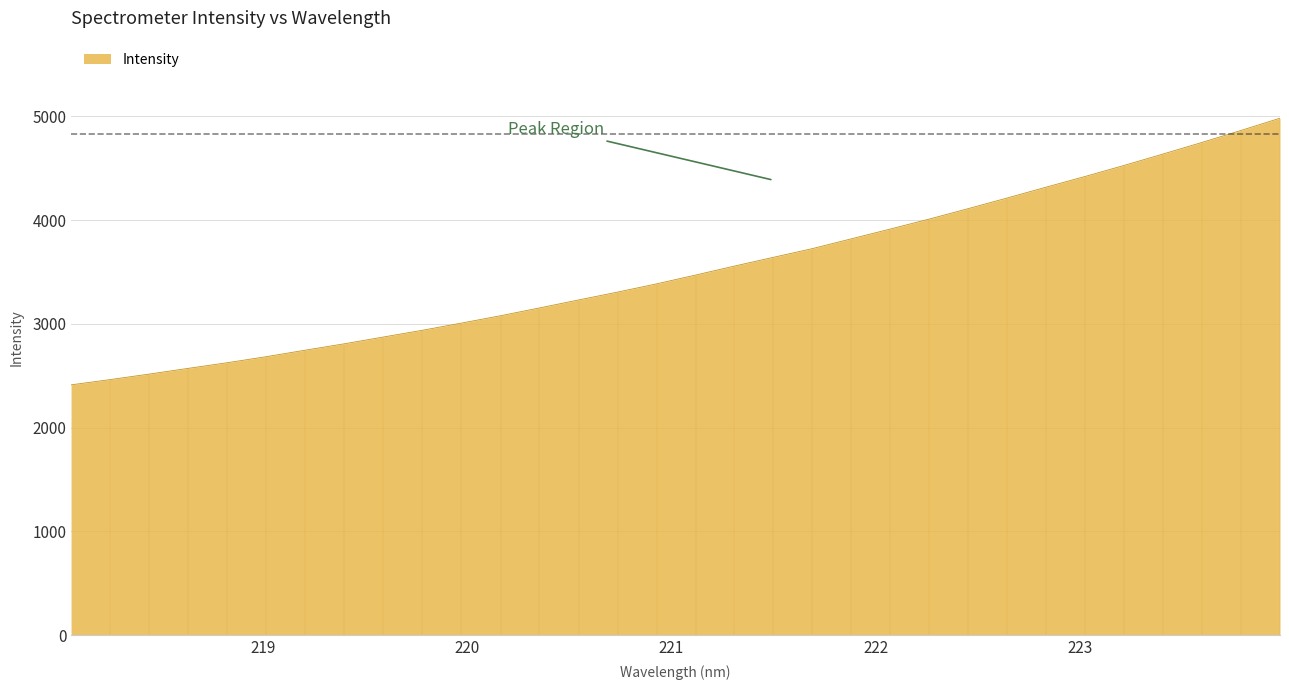

Where does the data first go above 3469?

221.1174